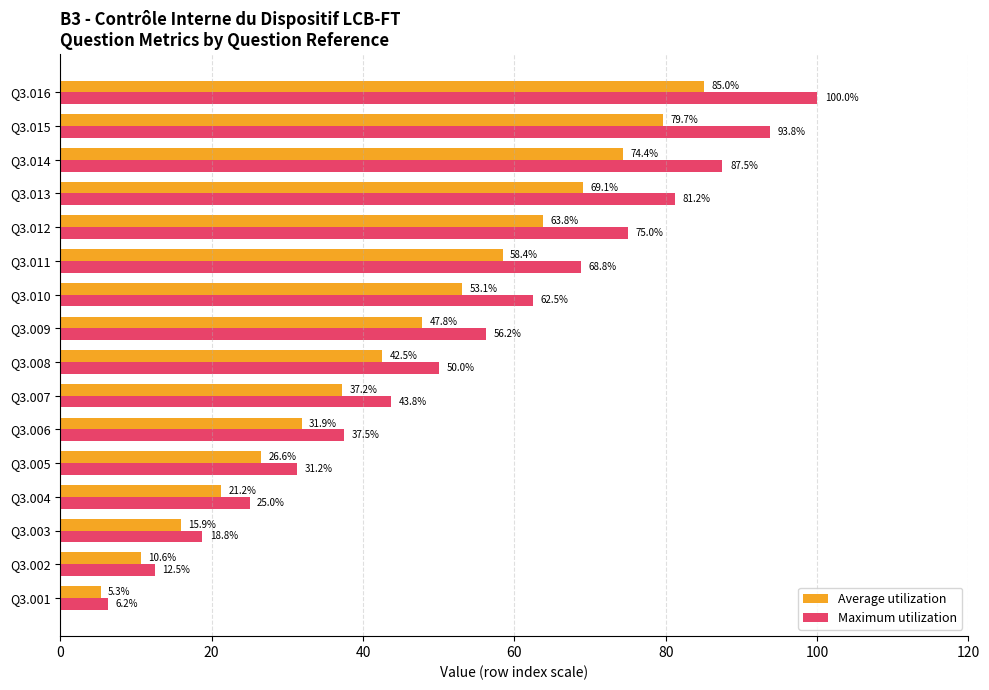

Rank the series by their average value, from highest to lowest.

Maximum utilization, Average utilization